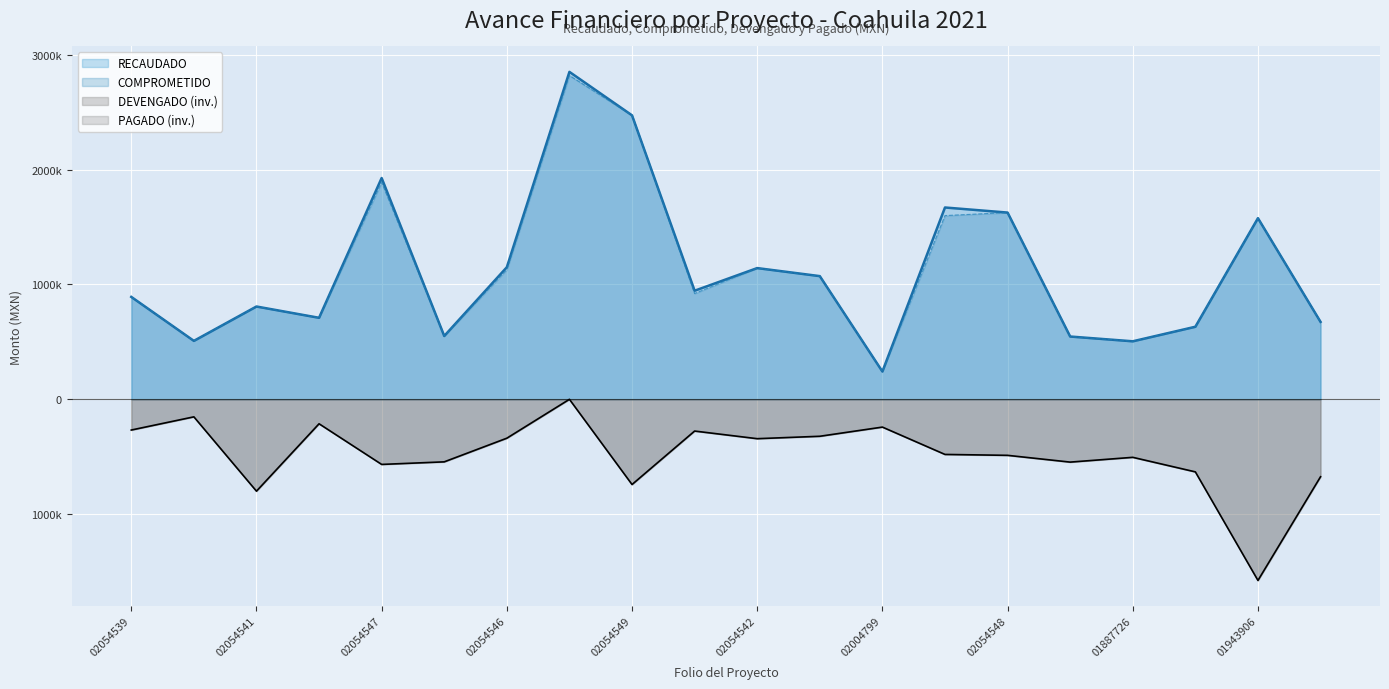

The COMPROMETIDO series shows 822710.5 at COA210402054543. True or false?

False